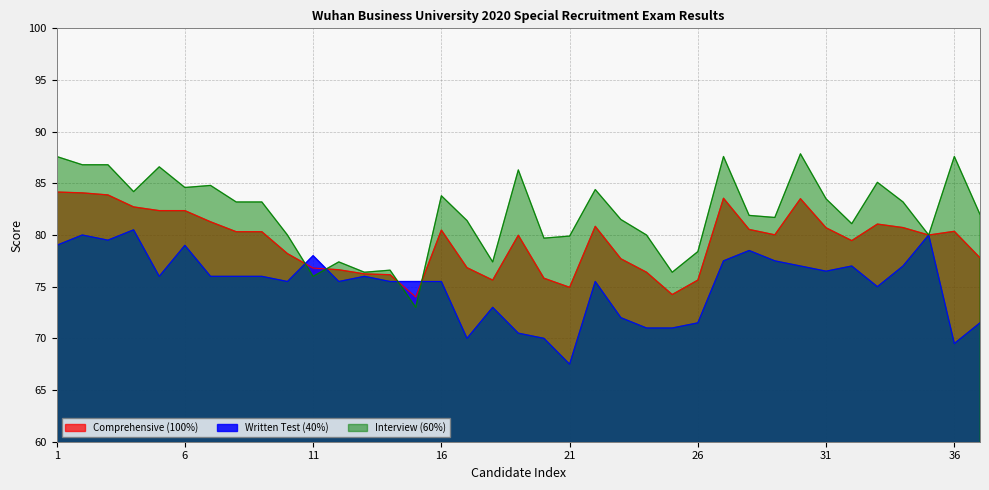

Which category has the highest value across all series?

30